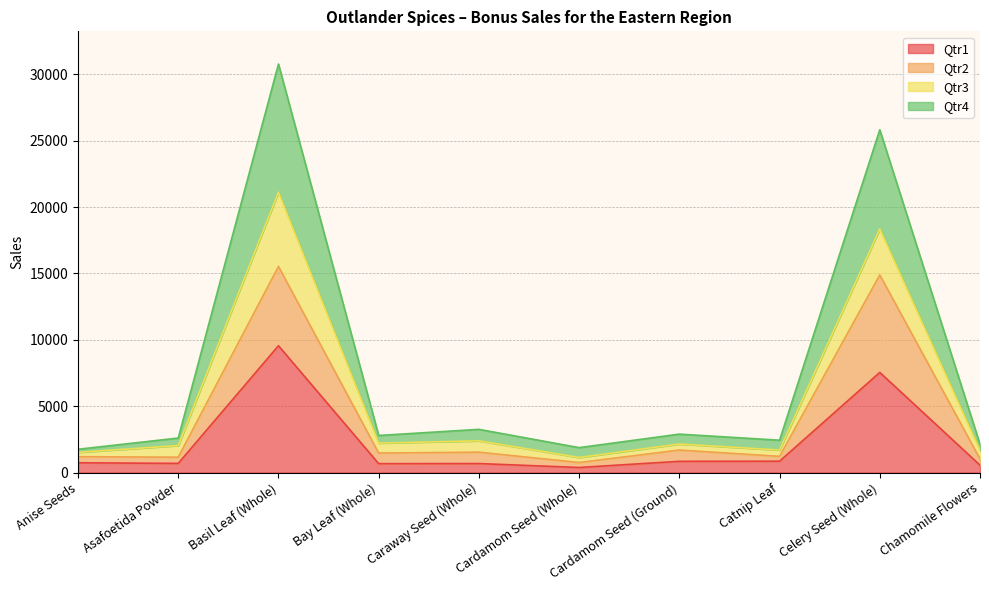

At which category is the sum across all series the highest?

Basil Leaf (Whole)